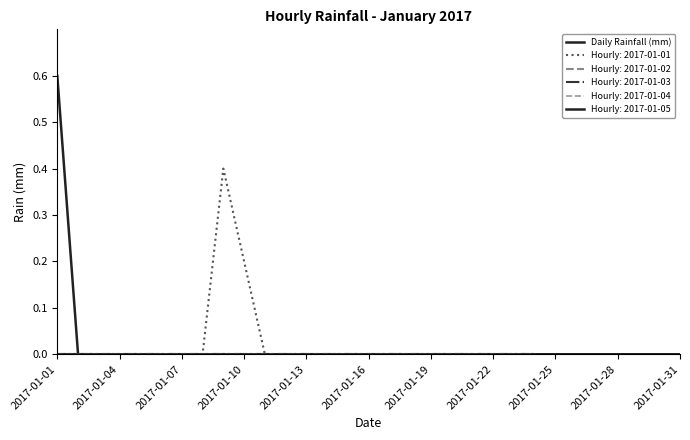

What is the sum of all values?

0.6